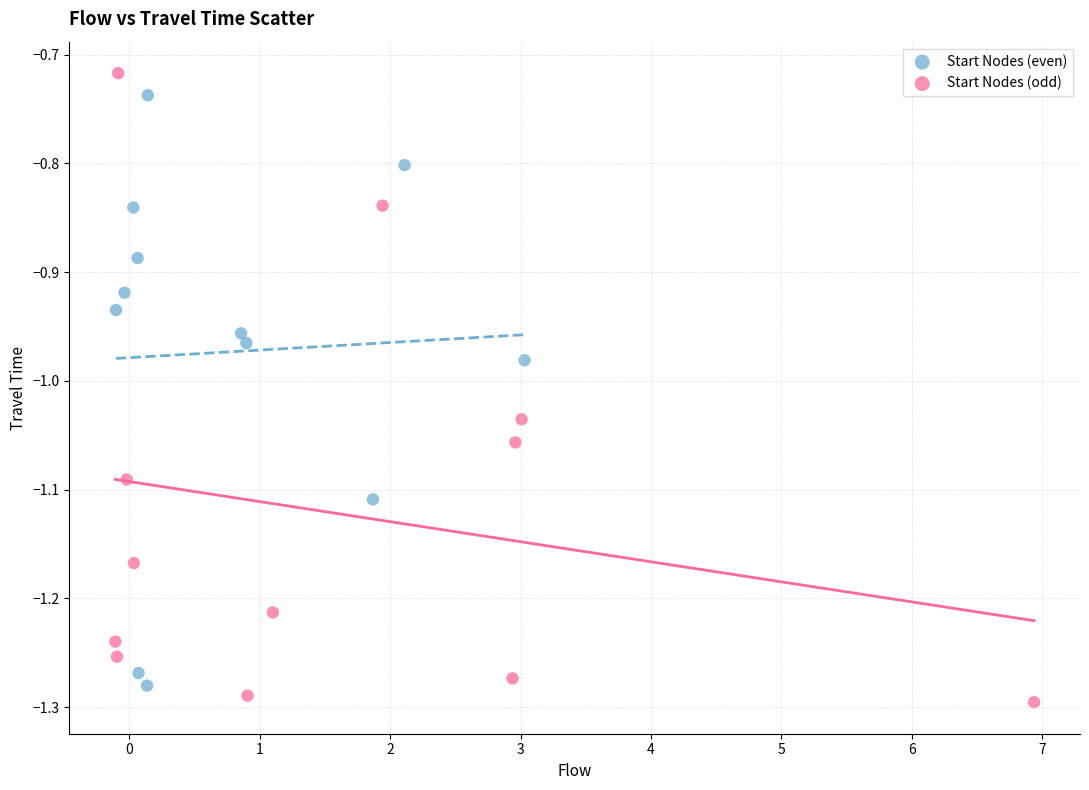

What are all the series names shown in the legend?

Start Nodes (even), Start Nodes (odd)